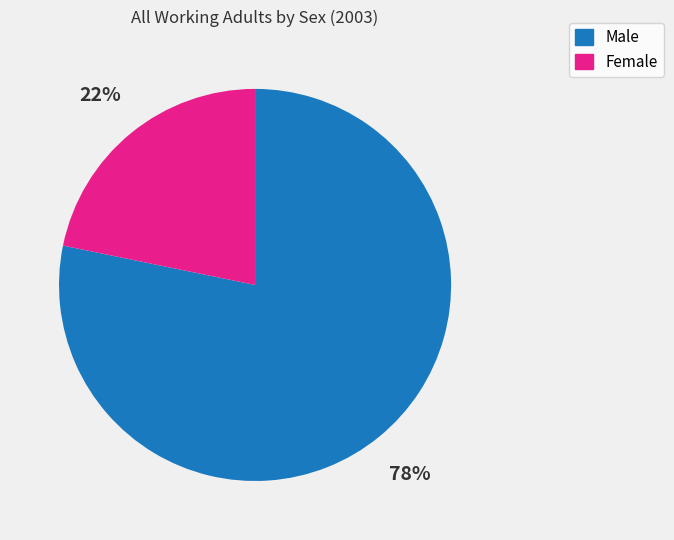

To the nearest percent, what is the difference between the largest and smallest slice percentages?

56%